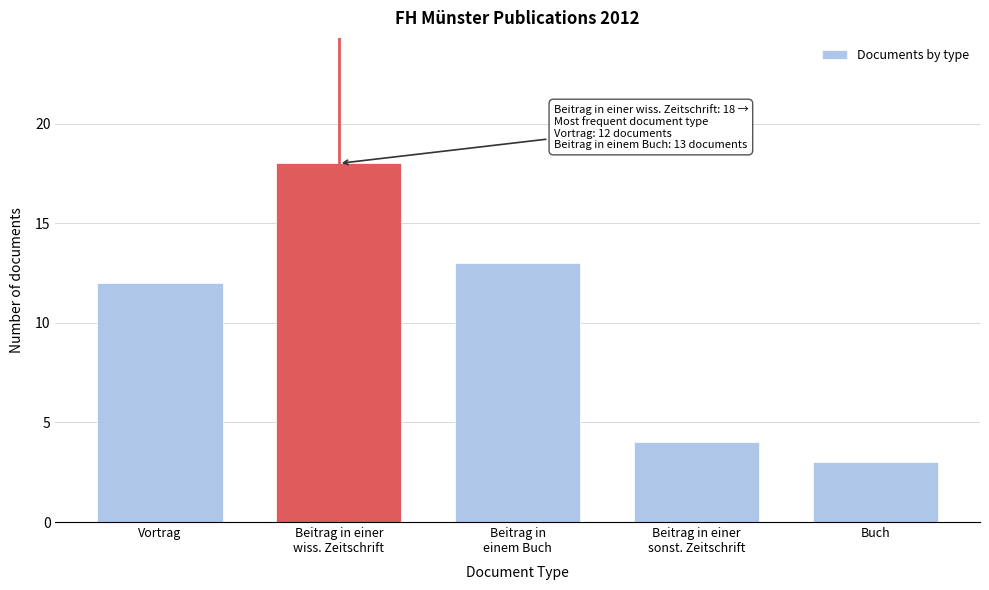

Reading left to right, extract all data points from this chart.

12	18	13	4	3